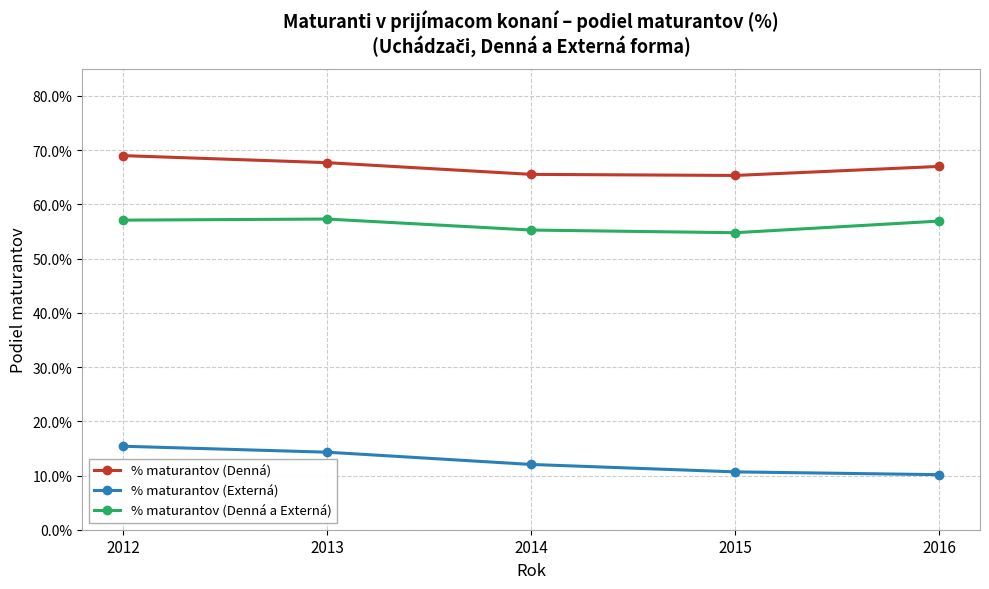

Is this an area chart (filled region under the line)?

No